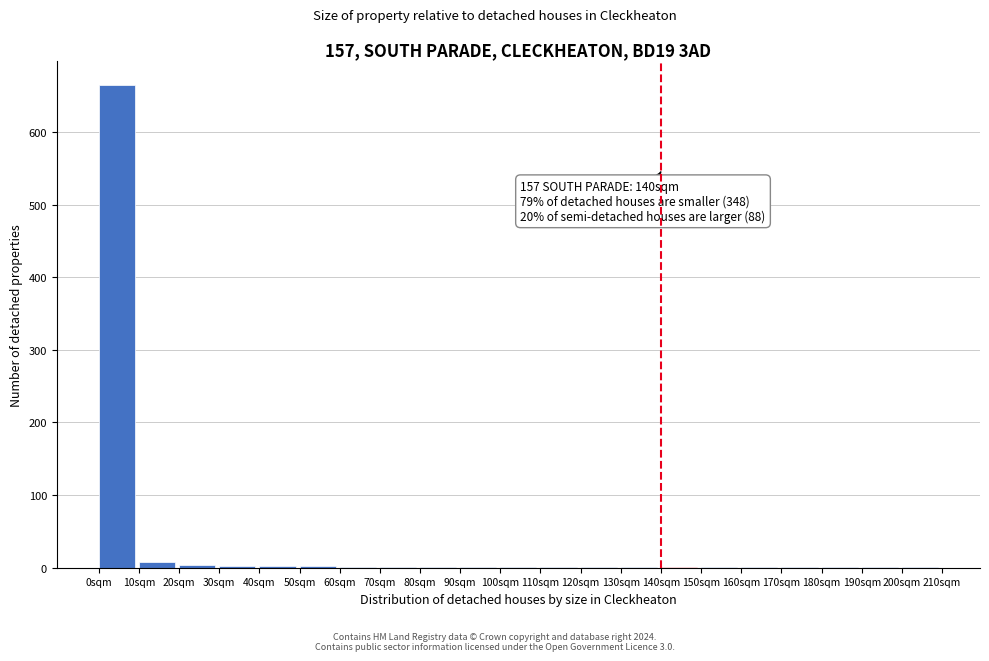

Over which range of the x-axis is the bar tallest?

0 to 10